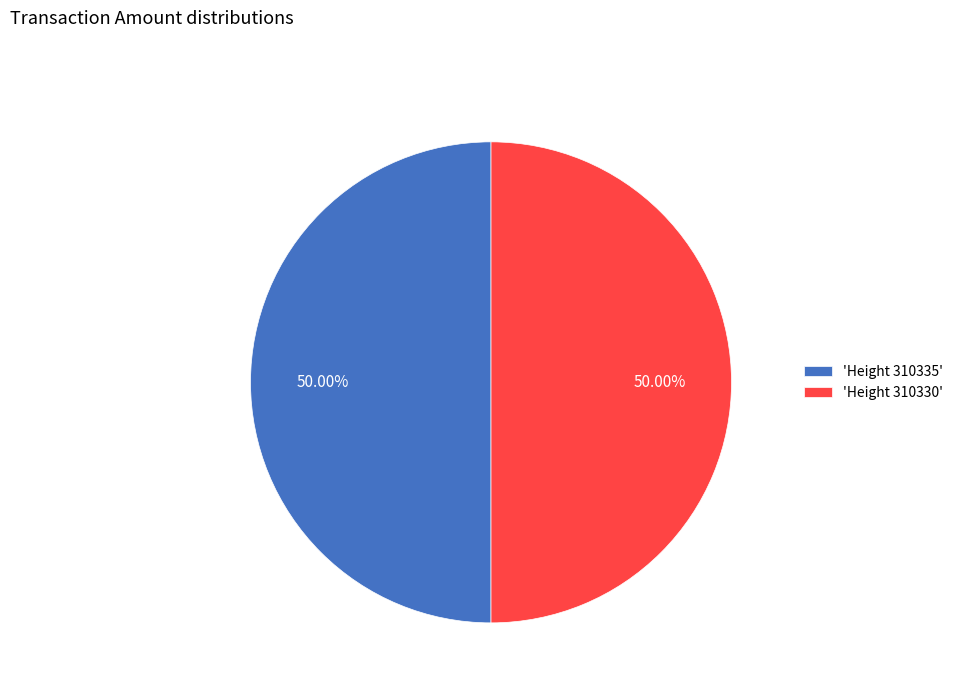

Approximately how many times larger is the value at 'Height 310335' compared to 'Height 310330'?

1.0